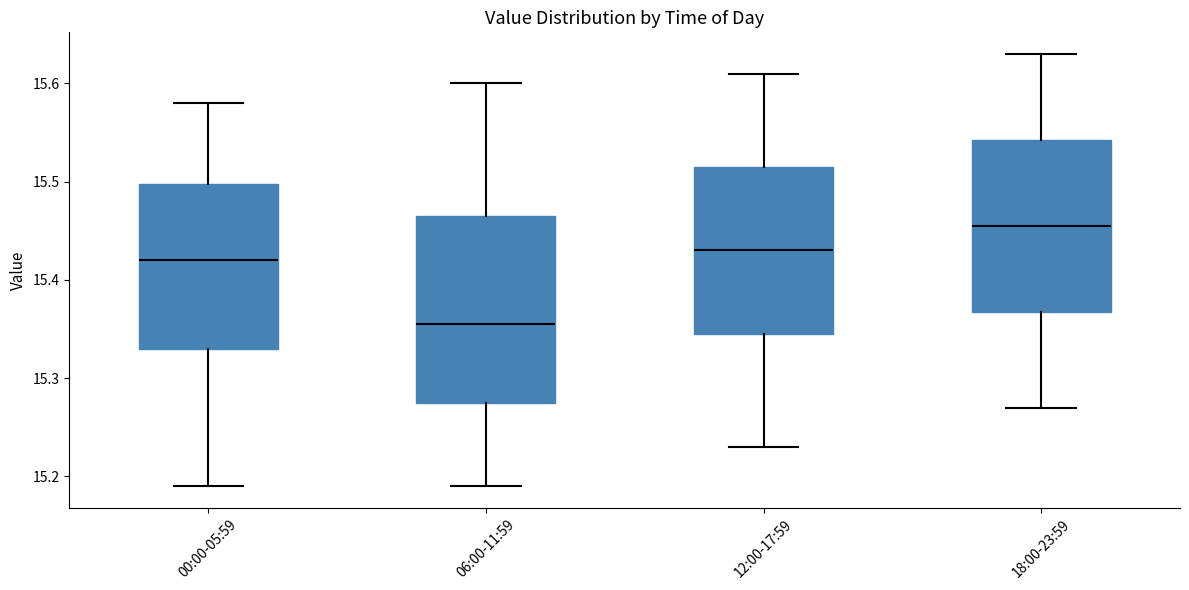

Where is the upper edge of the box for 00:00-05:59 on the y-axis? The values are not printed on the chart, so give them approximately, as read against the axis.

15.50